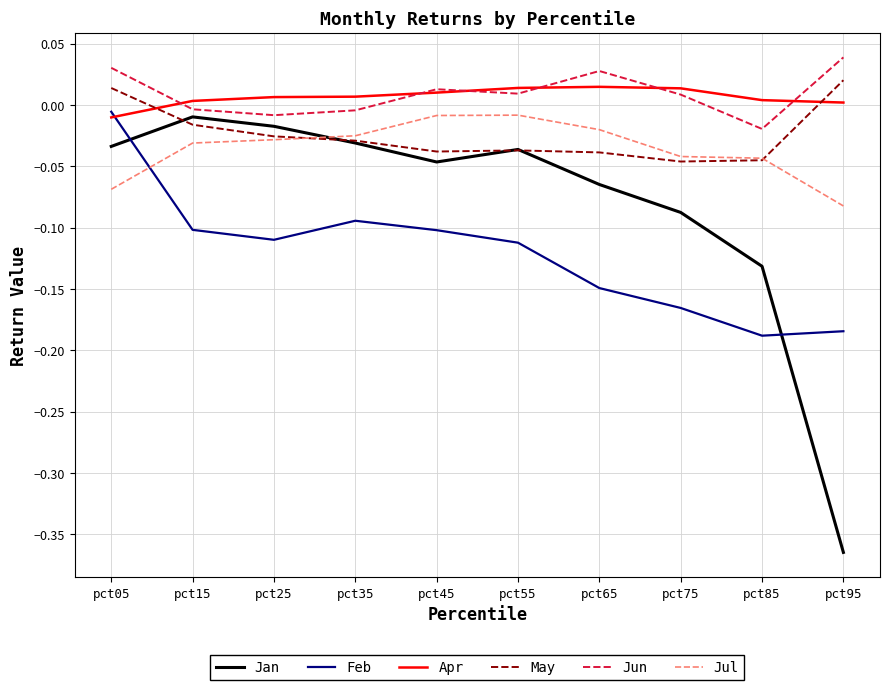

Between which two adjacent categories do Apr and Feb first intersect?

pct05 and pct15